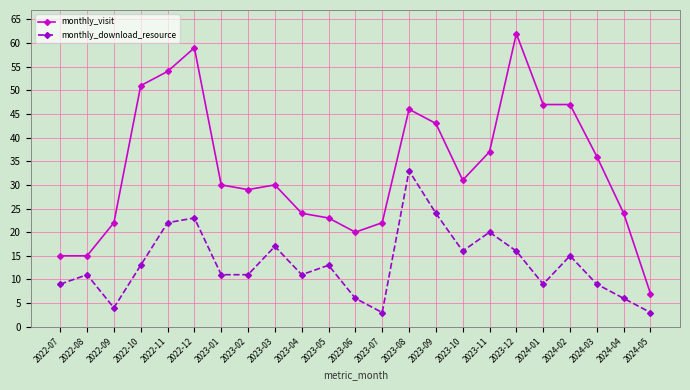

True or false: monthly_download_resource has more than 2 interior local peaks.

True